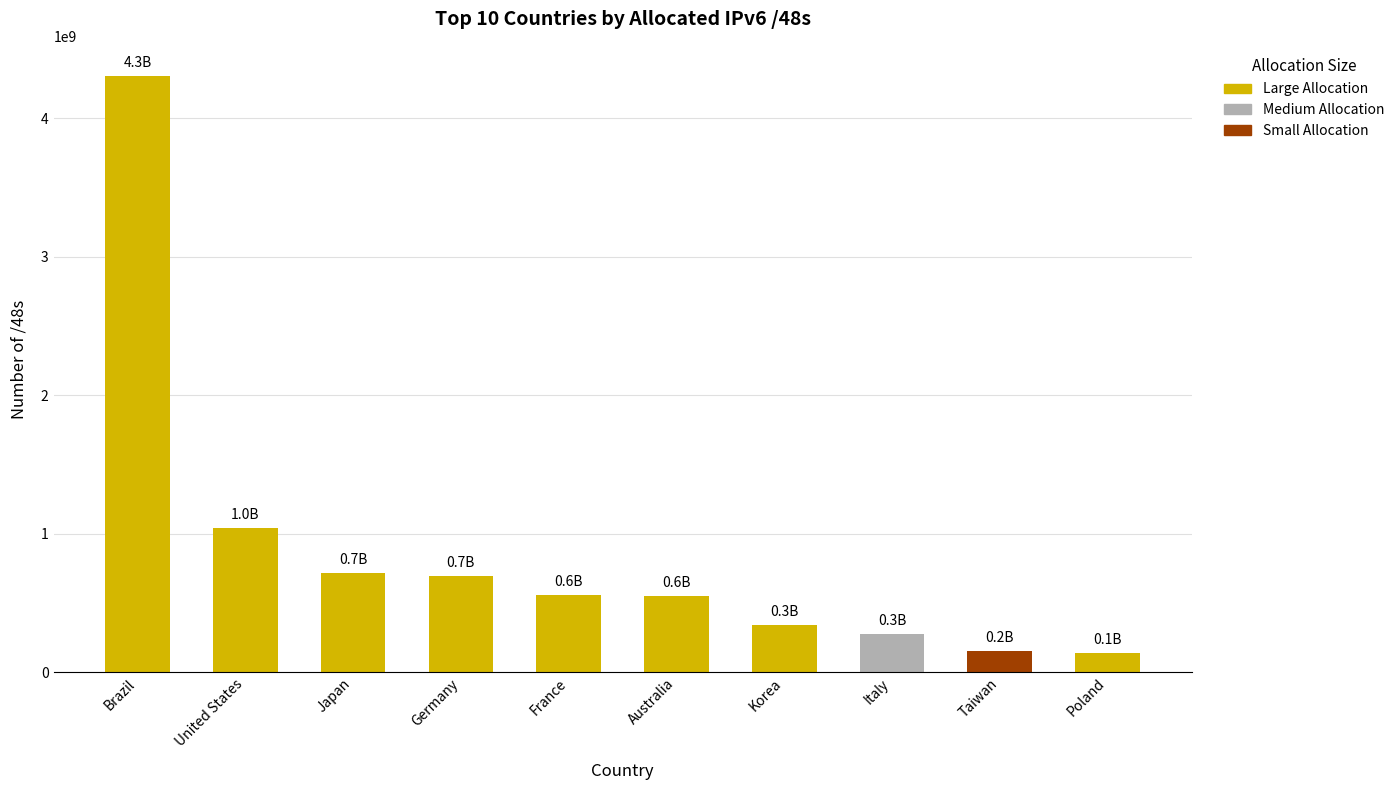

Is it true that the value at Germany is 350386594?

False